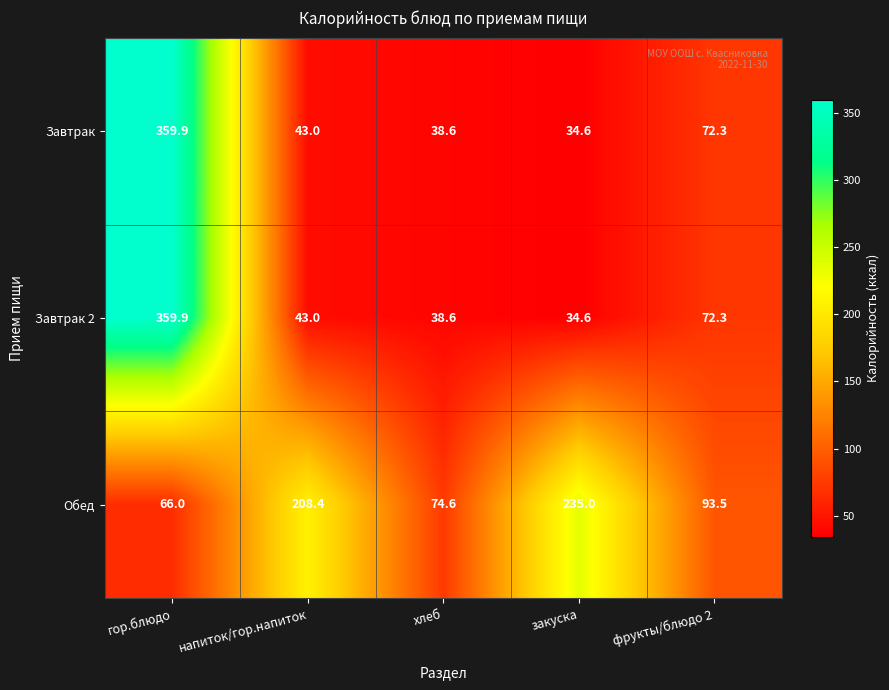

At how many categories does at least one series exceed 245?

1